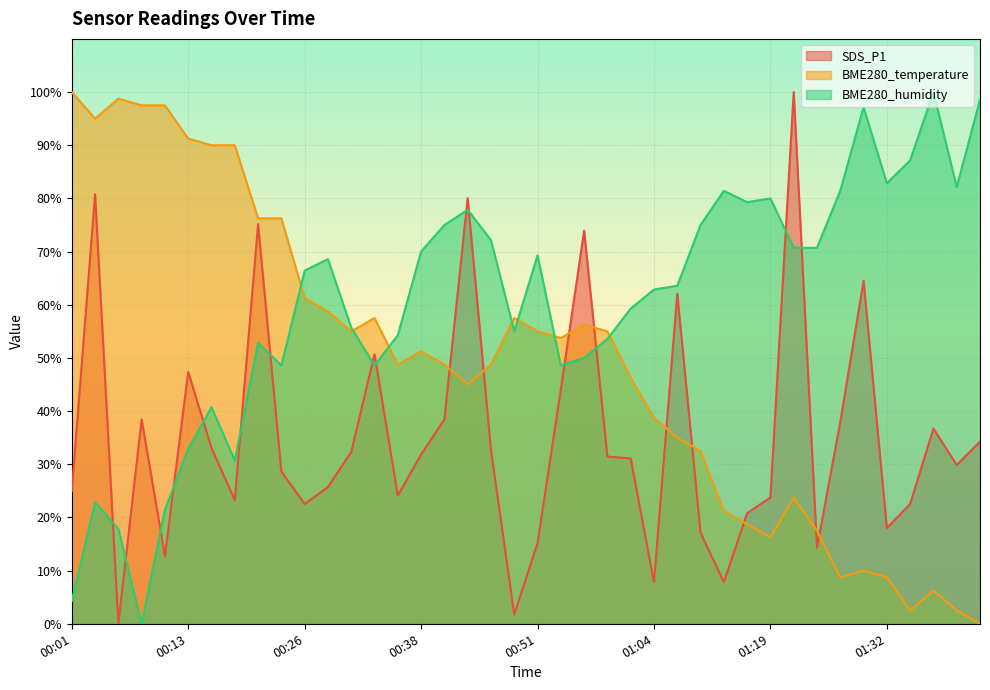

Which category has the highest value in the BME280_temperature series?

00:01